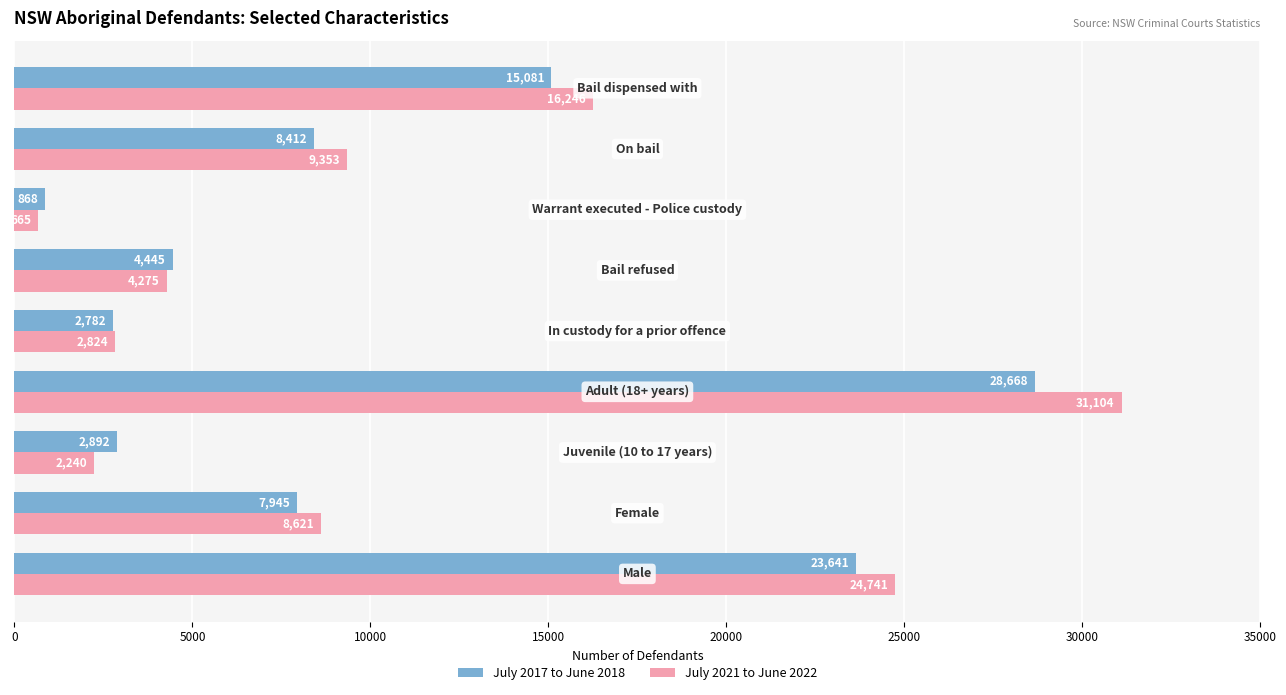

What is the lowest value of the July 2017 to June 2018 series?

868